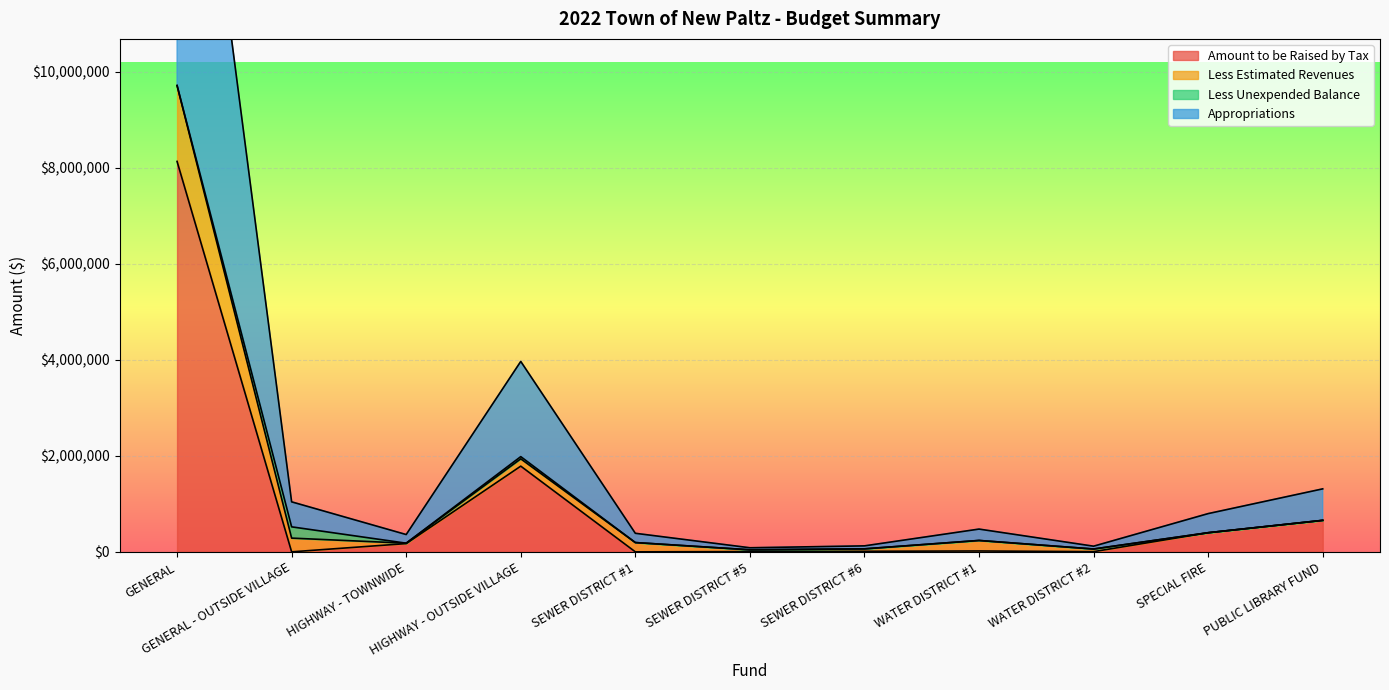

The Appropriations series shows 180153 at HIGHWAY - TOWNWIDE. True or false?

True